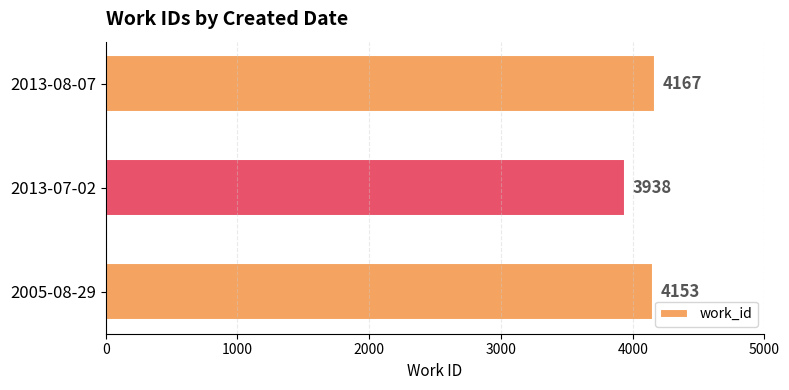

Rank the categories by value from lowest to highest.

2013-07-02, 2005-08-29, 2013-08-07